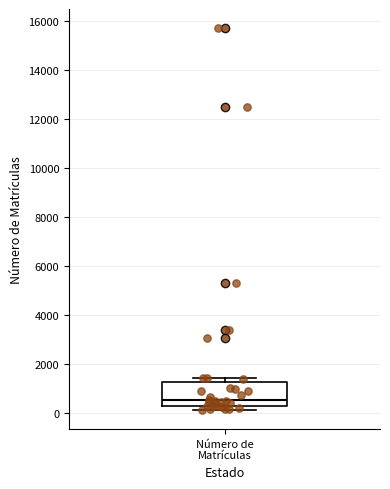

Where is the lower edge of the box for Número de Matrículas on the y-axis? The values are not printed on the chart, so give them approximately, as read against the axis.

200